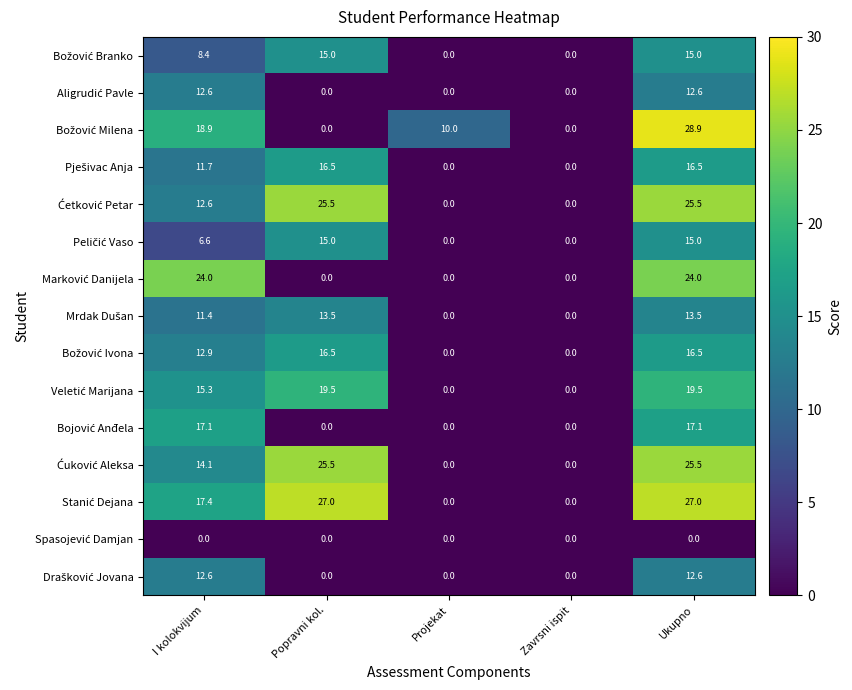

At which category does the chart reach its peak across all series?

Ukupno